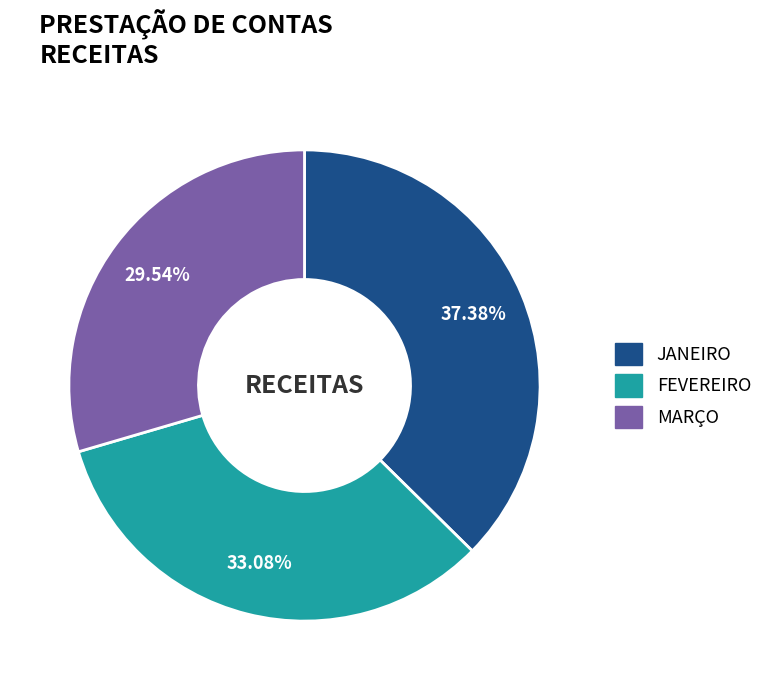

To the nearest percent, what is the average slice percentage?

33%